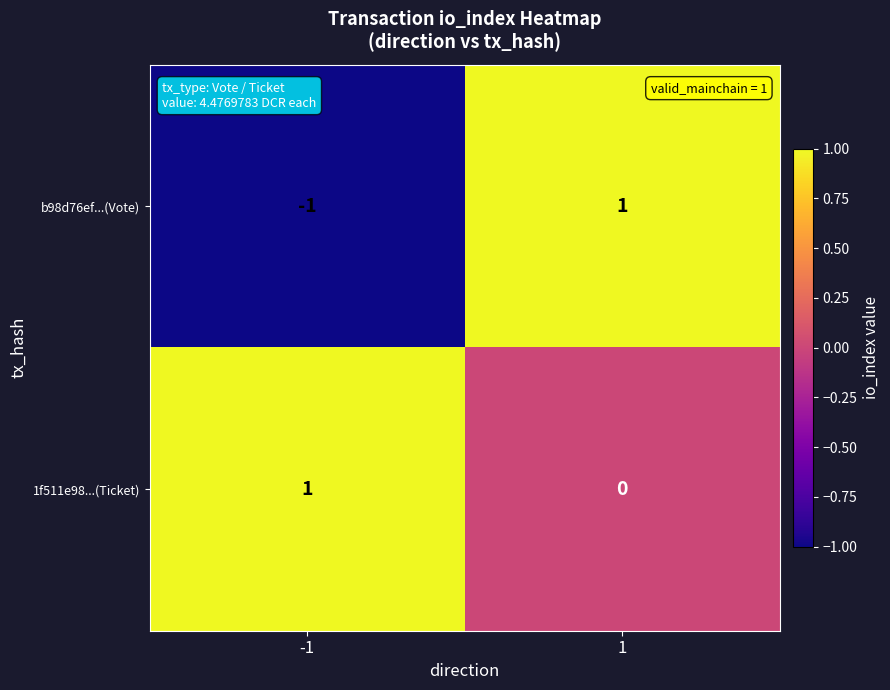

The b98d76ef...(Vote) series shows 2 at 1. True or false?

False